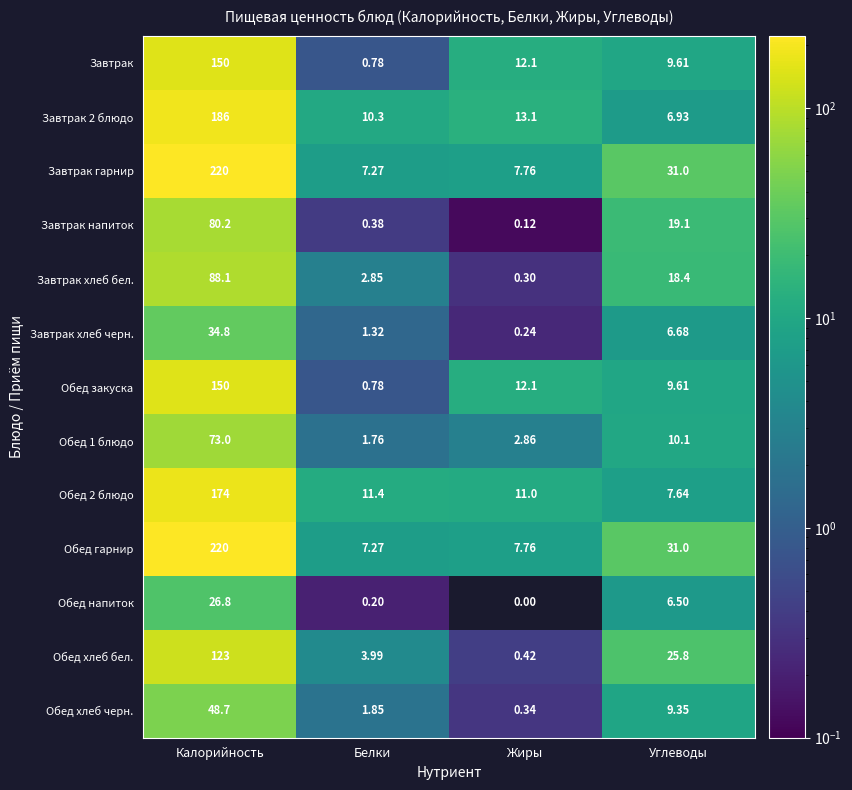

List the labels in order of Обед гарнир value, smallest first.

Белки, Жиры, Углеводы, Калорийность